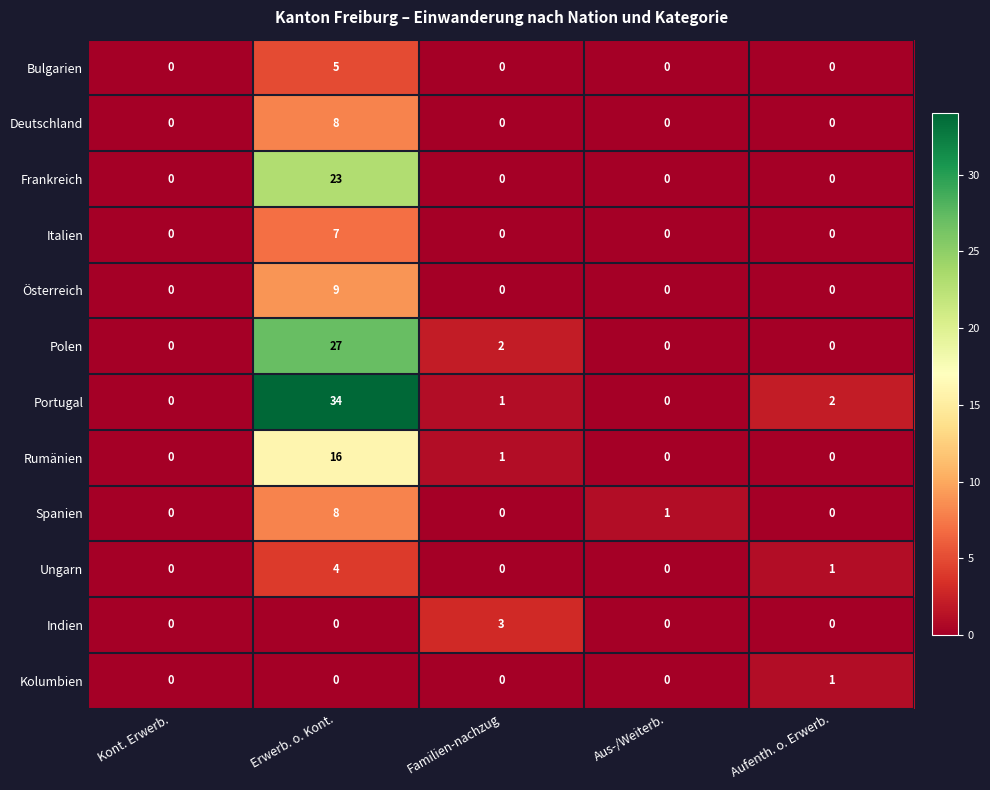

What is the total value across all series at Erwerb. o. Kont.?

141